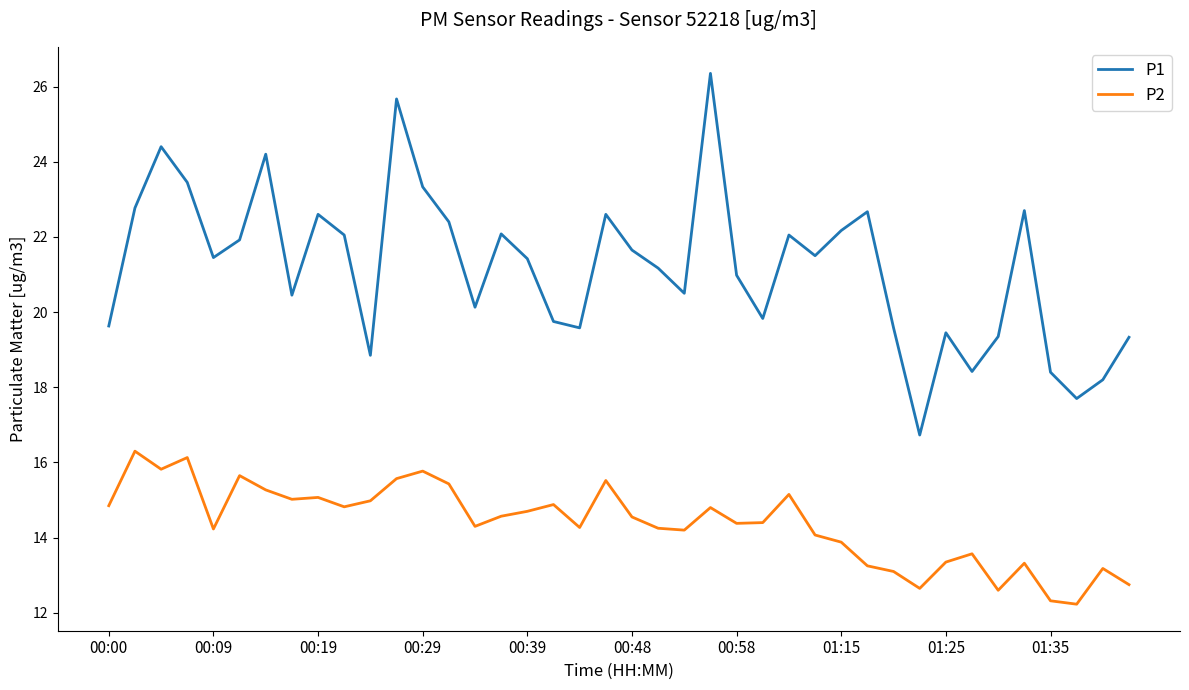

True or false: P2 and P1 cross at least once.

False